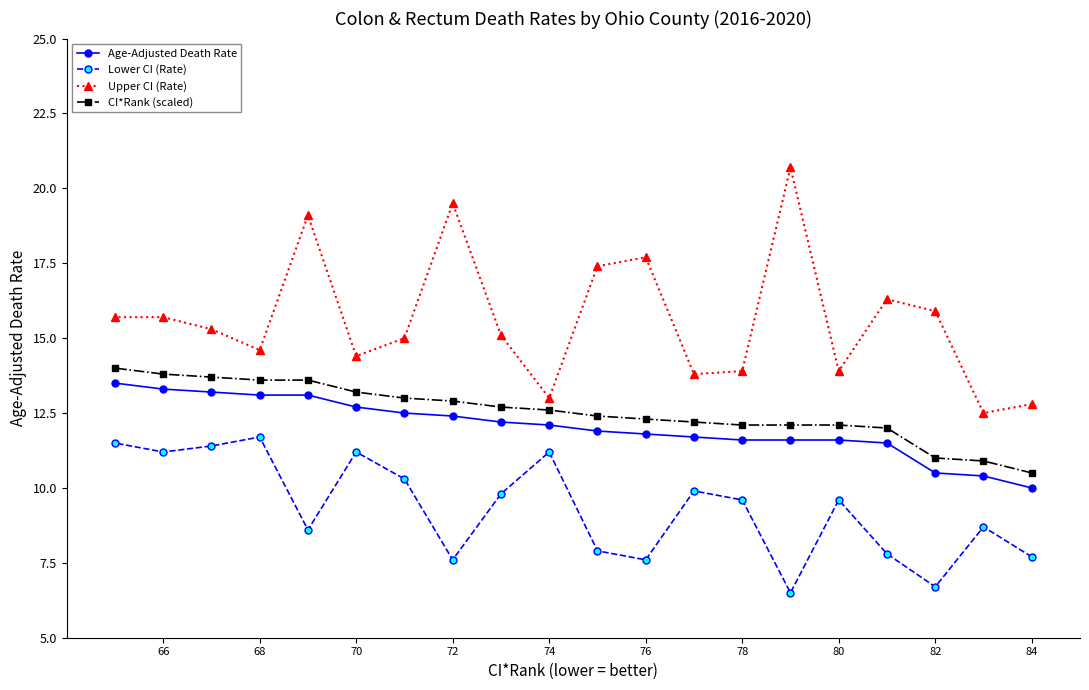

Which series has the widest spread of values?

Upper CI (Rate)